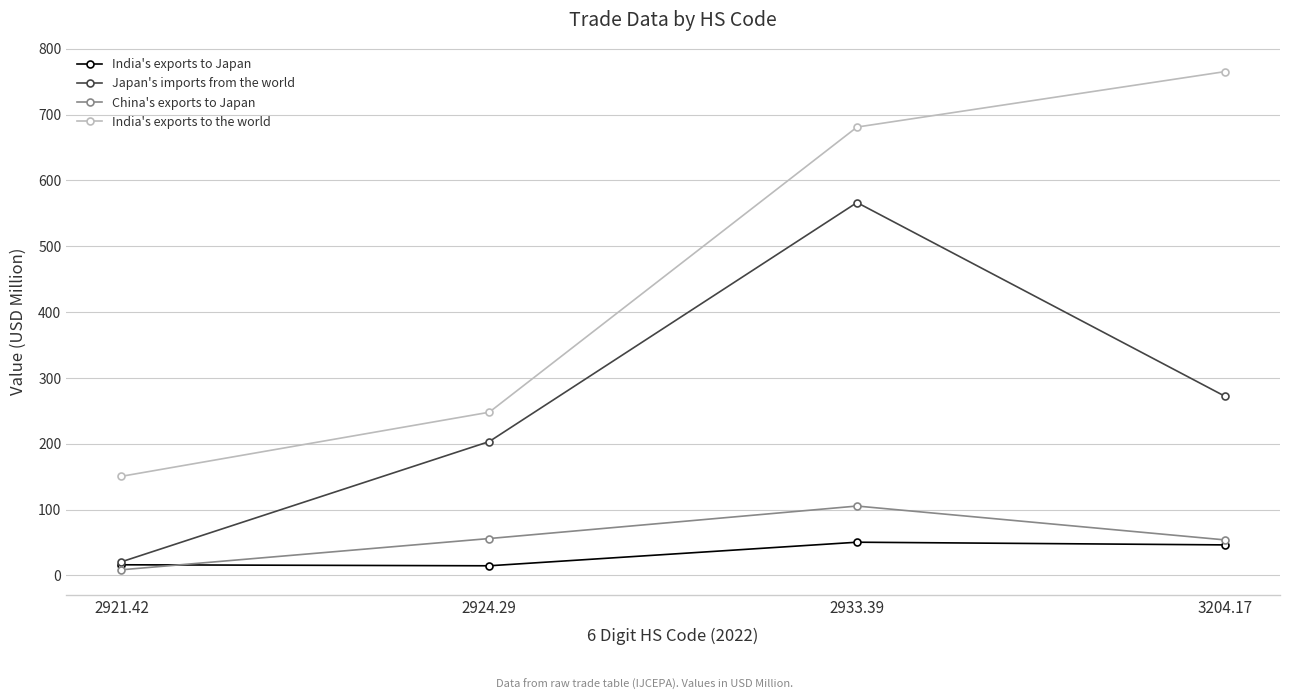

At which label is Japan's imports from the world closest to 293?

3204.17